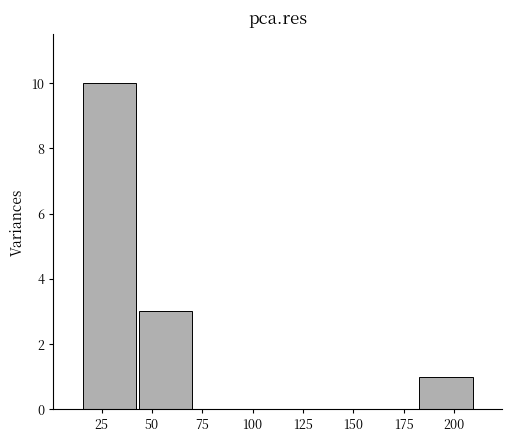

Reading left to right, transcribe this chart: for each bar, give the range it covers on the x-axis and its height. Neither the bar edges nor the heights are printed on the chart, so give them approximately, as read against the axes.

15 to 45: 10
45 to 70: 3
70 to 100: 0
100 to 125: 0
125 to 155: 0
155 to 180: 0
180 to 210: 1